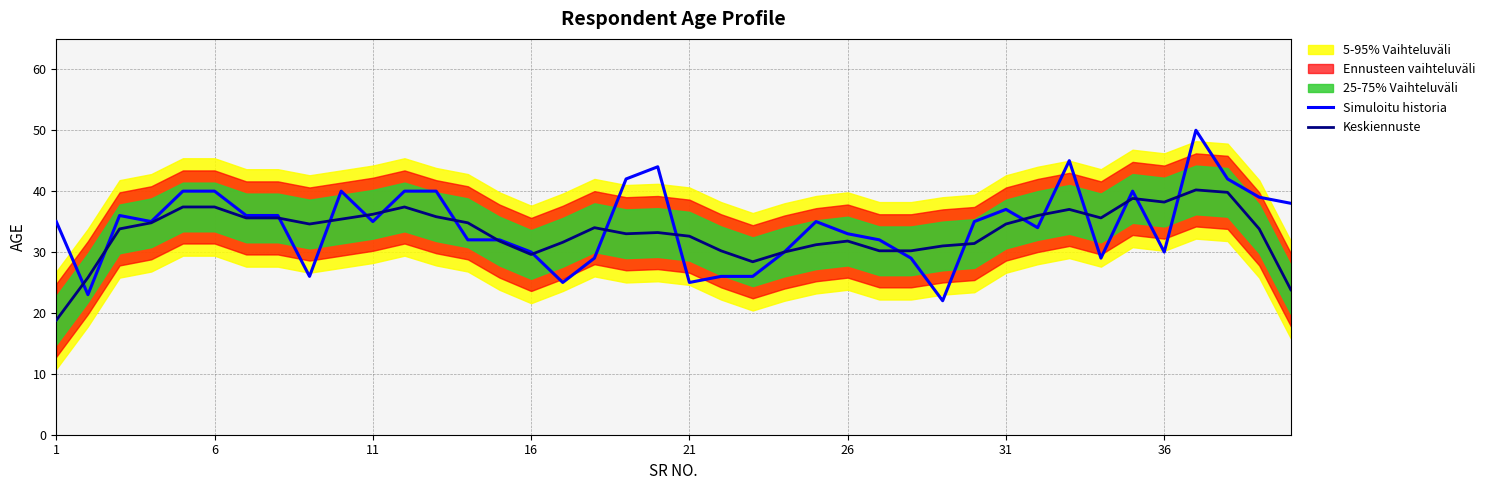

Is it true that Simuloitu historia equals 30.0 at 16?

True